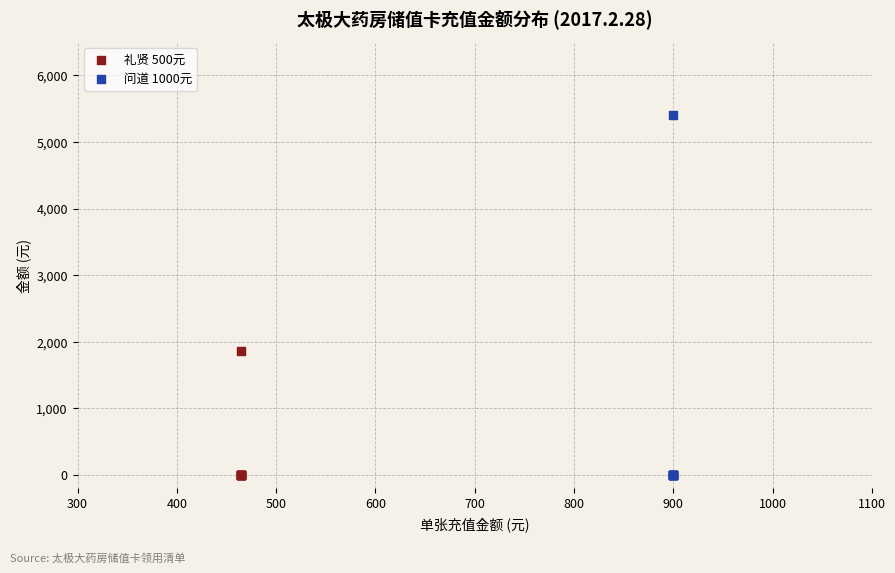

Which series has the widest spread of Y values?

问道 1000元